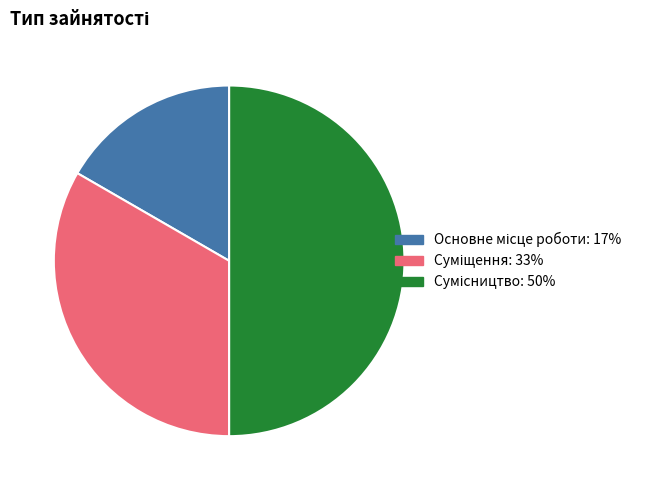

Which slice is the largest?

Сумісництво